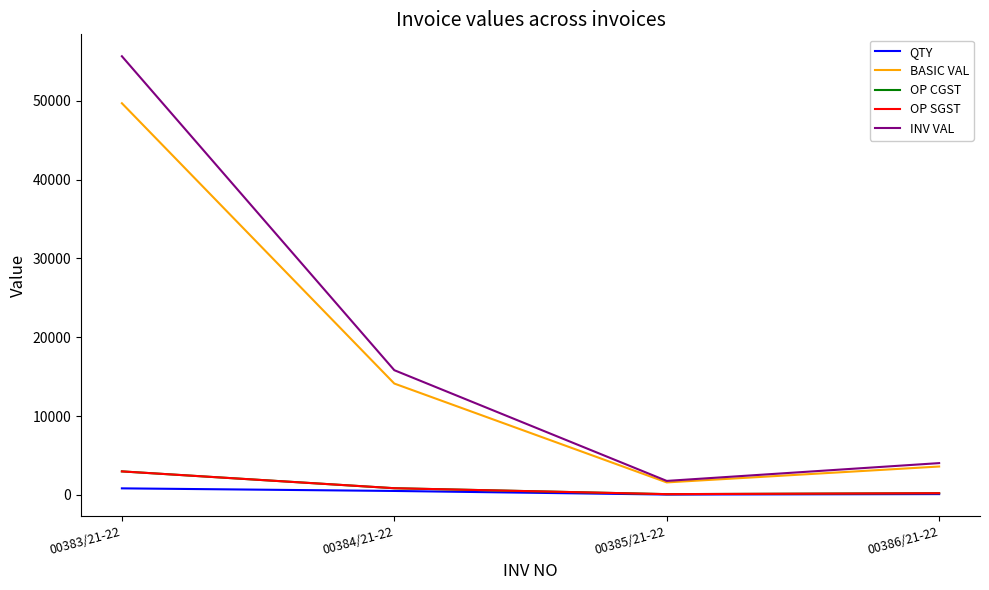

Reading left to right, transcribe all the data shown in this chart.

QTY: 830.0	500.0	44.0	100.0
BASIC VAL: 49683.8	14125.0	1584.0	3600.0
OP CGST: 2981.0	847.5	95.0	216.0
OP SGST: 2981.0	847.5	95.0	216.0
INV VAL: 55645.9	15820.0	1774.1	4032.0